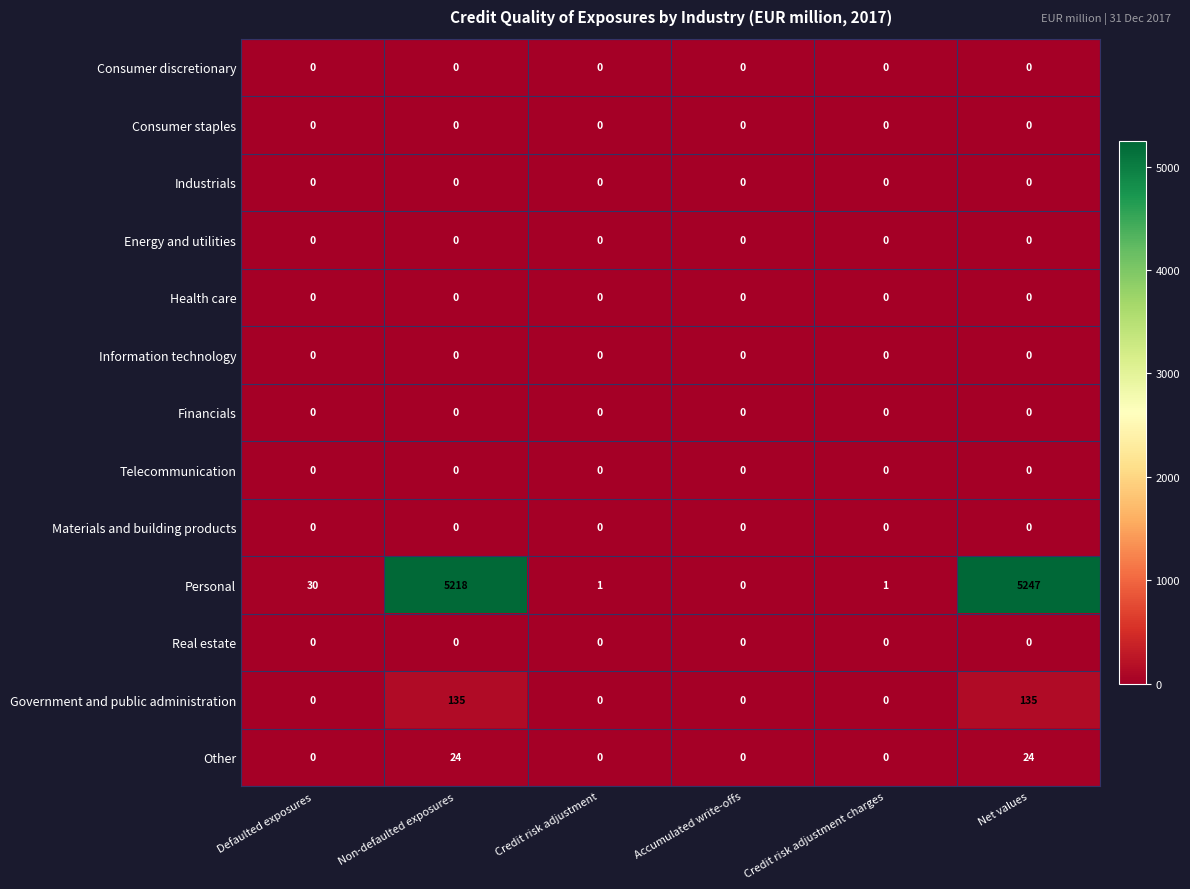

Which series changed the most between Defaulted exposures and Accumulated write-offs?

Personal